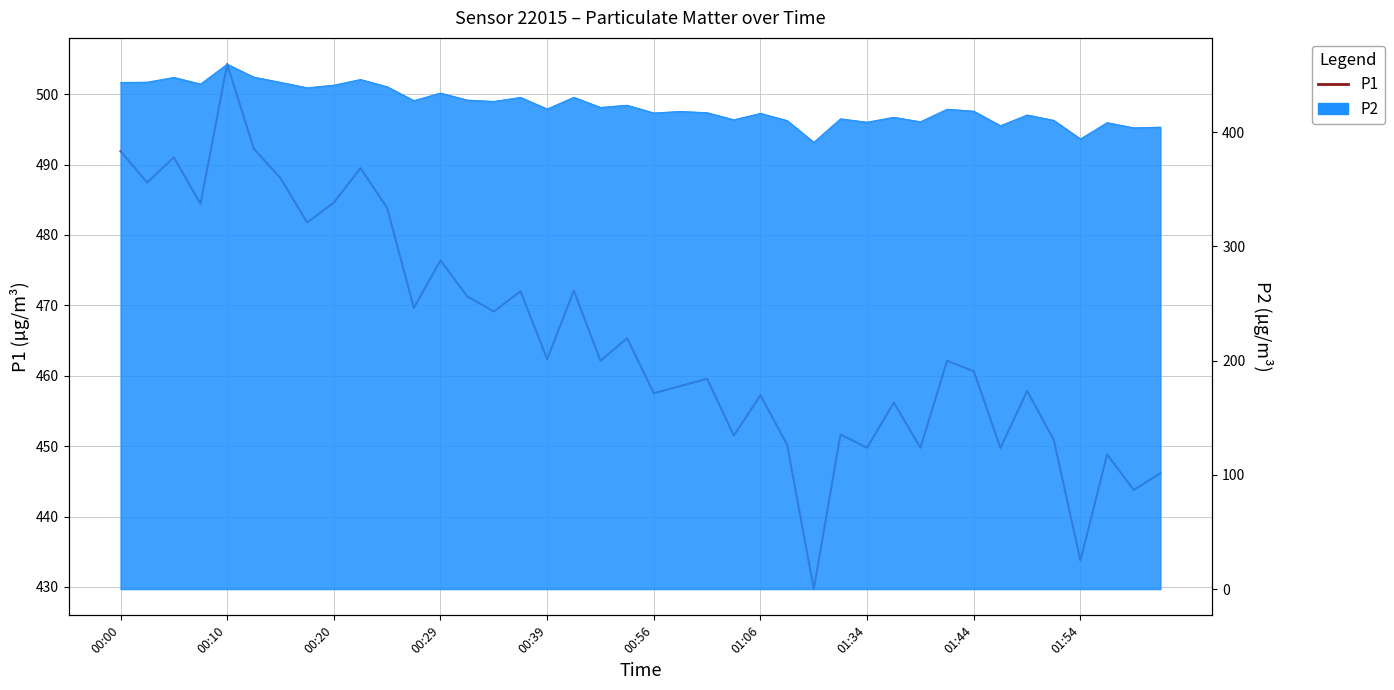

List the series in order of their peak value, lowest first.

P2, P1